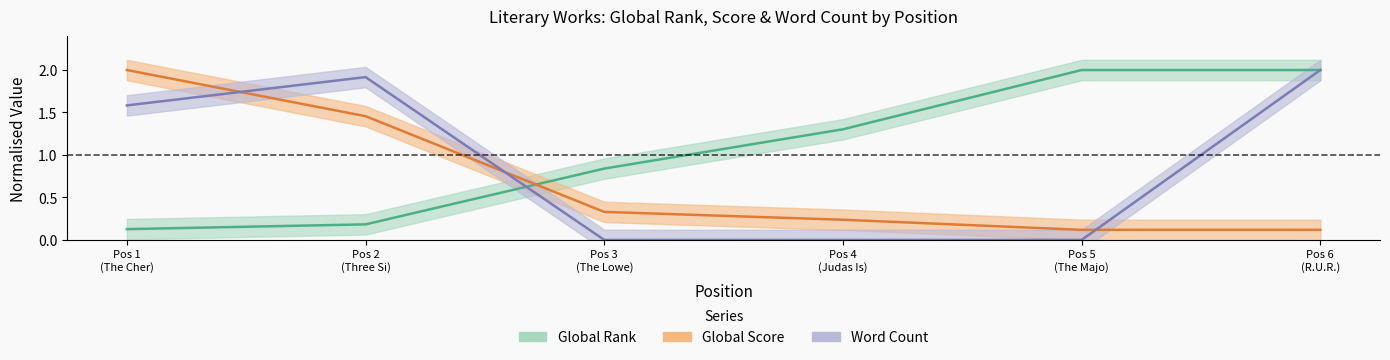

Which has a higher value, Pos 5 (The Majo) or Pos 3 (The Lowe)?

Pos 5 (The Majo)